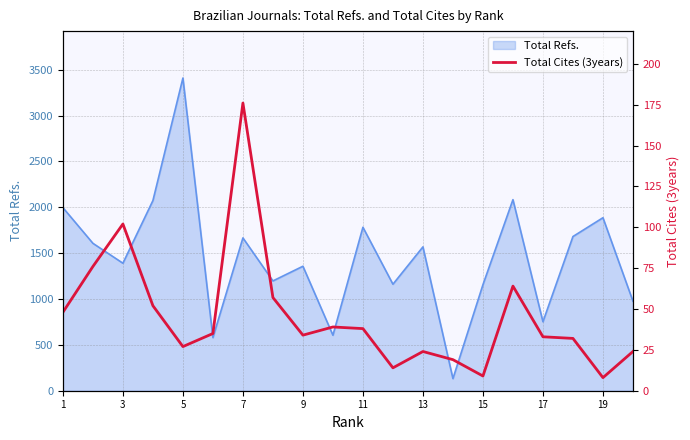

What is the highest value of the Total Refs. series?

3409